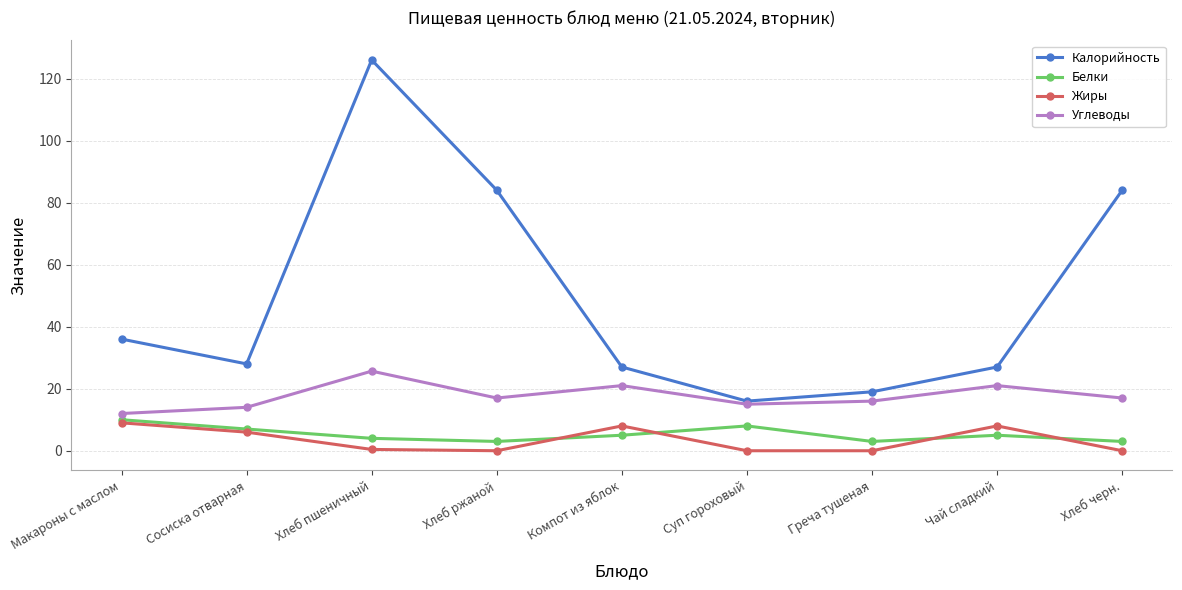

At which label does Калорийность reach its minimum?

Суп гороховый